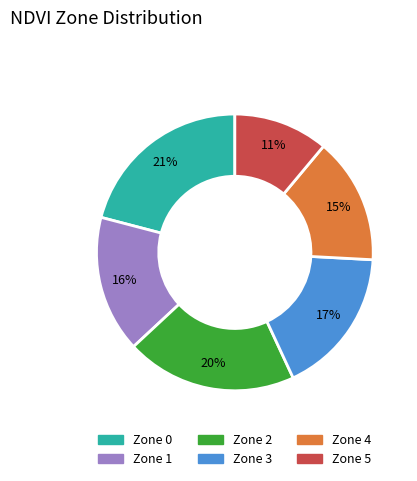

What is the ratio of the value at Zone 5 to the value at Zone 3?

0.6